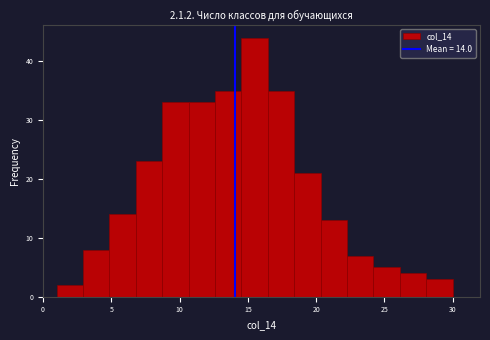

Around what value on the x-axis is the tallest bar? Give the approximate position of its centre, as read against the axis.

15.5